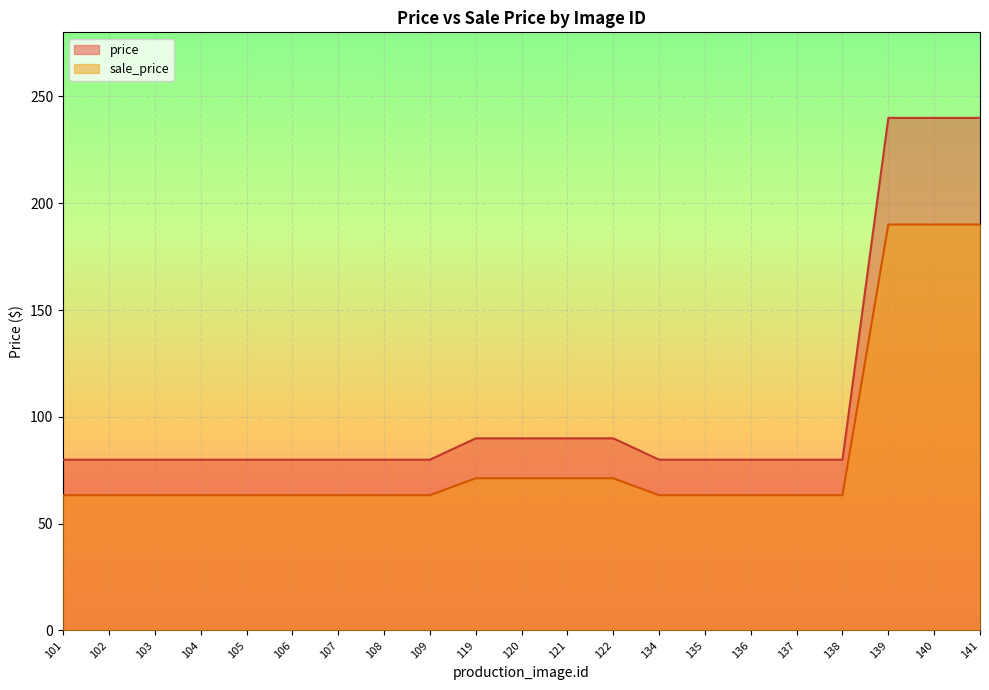

Reading left to right, list all the values displayed in this chart.

price: 80.0	80.0	80.0	80.0	80.0	80.0	80.0	80.0	80.0	90.0	90.0	90.0	90.0	80.0	80.0	80.0	80.0	80.0	239.9	239.9	239.9
sale_price: 63.3	63.3	63.3	63.3	63.3	63.3	63.3	63.3	63.3	71.2	71.2	71.2	71.2	63.3	63.3	63.3	63.3	63.3	190.0	190.0	190.0